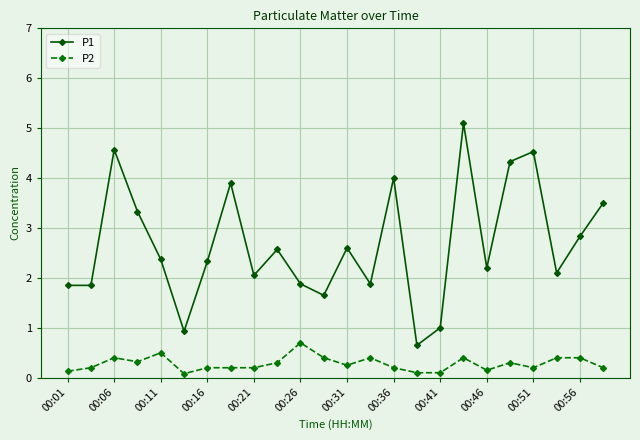

How many lines are shown in the chart?

2